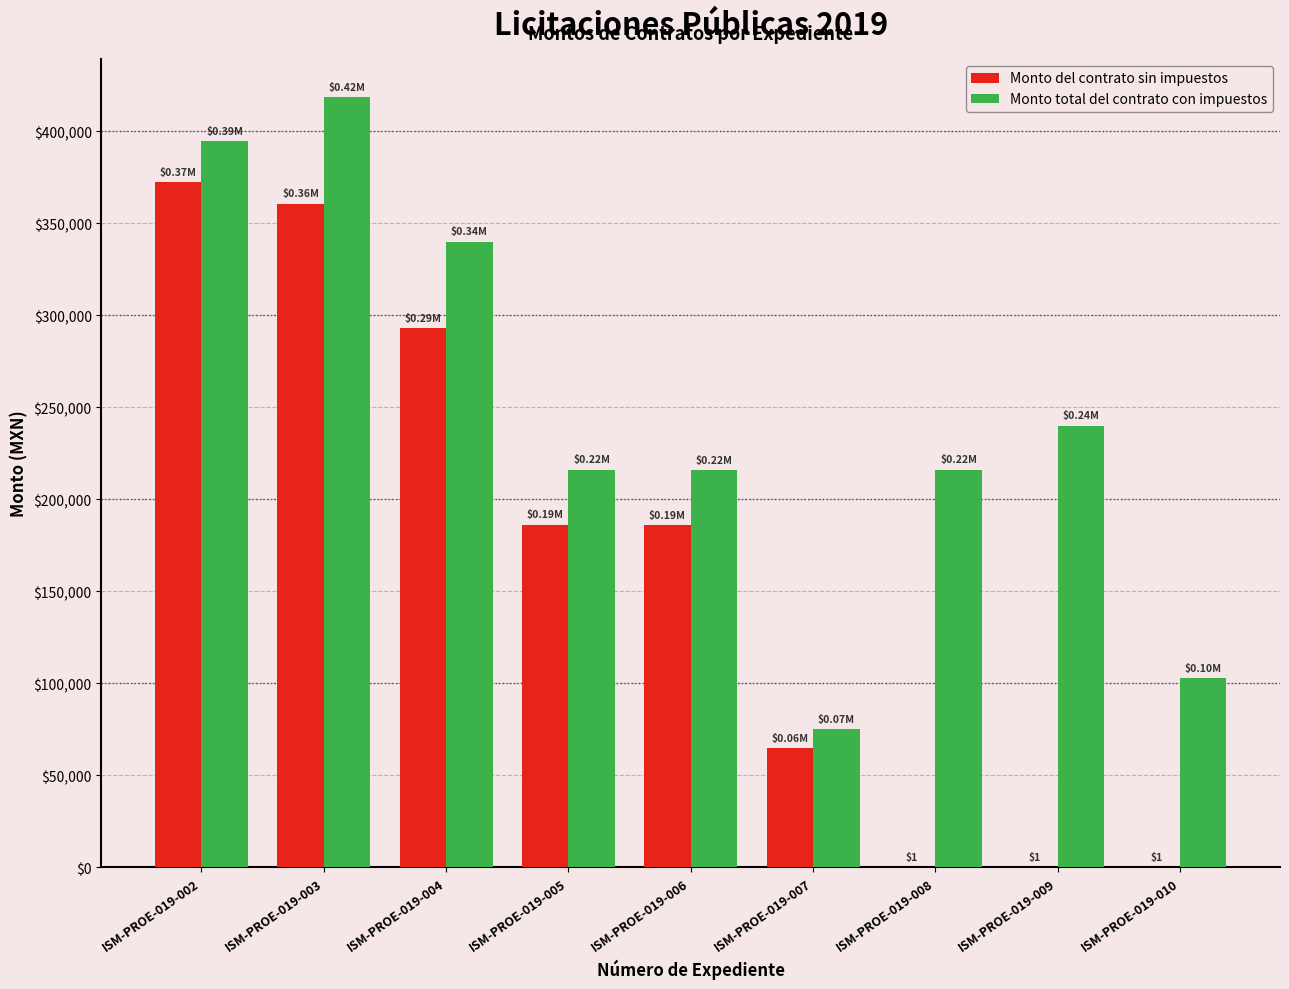

Is it true that Monto total del contrato con impuestos equals 394758.6 at ISM-PROE-019-002?

True